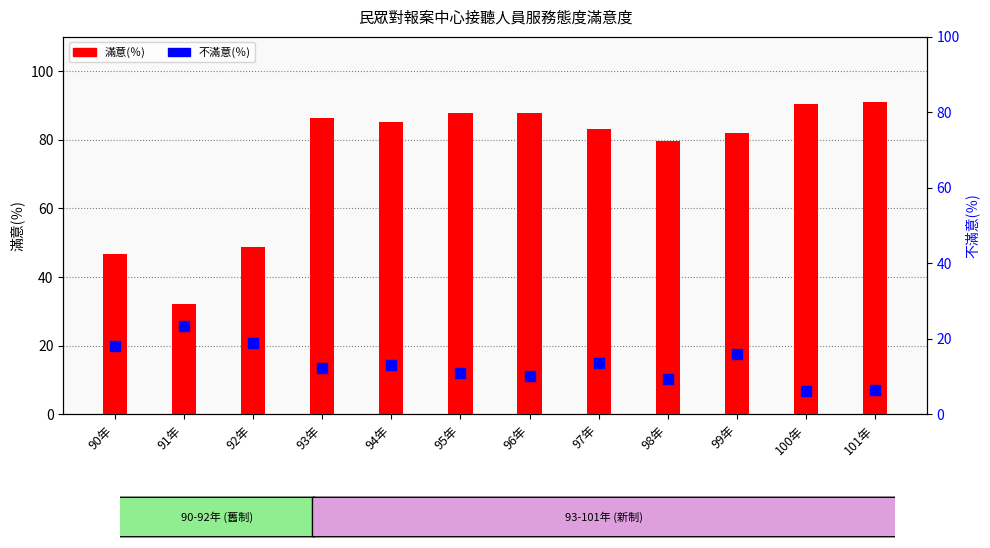

Which series has the widest spread of Y values?

滿意(％)